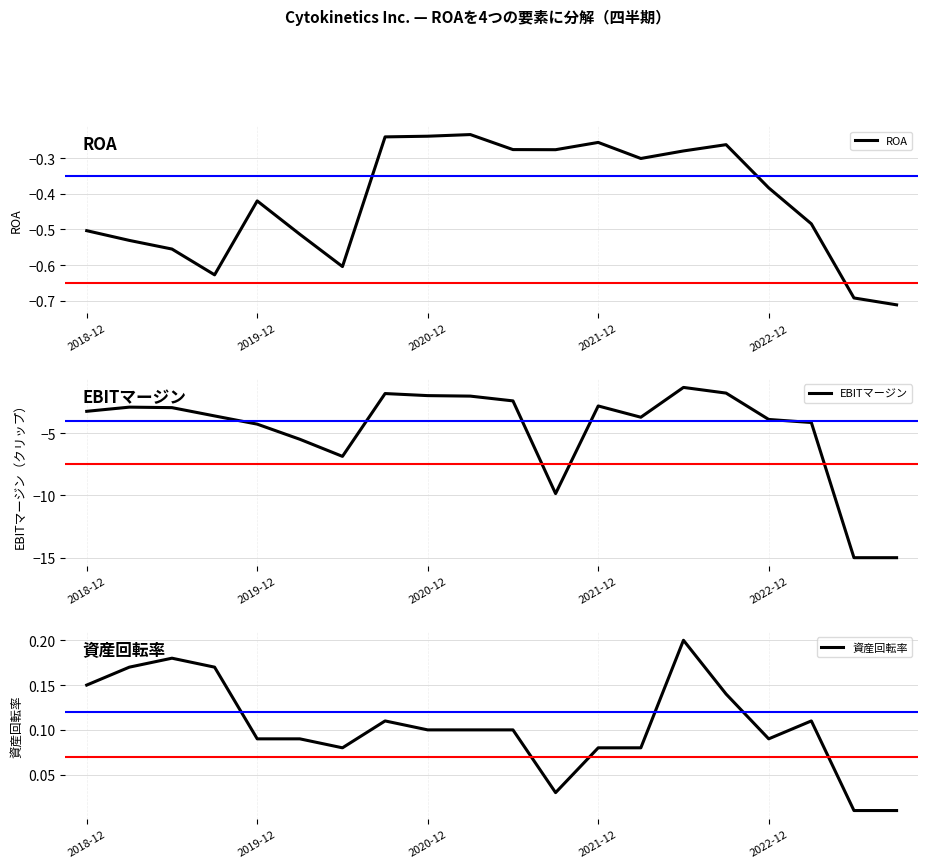

True or false: 資産回転率 and ROA cross at least once.

False